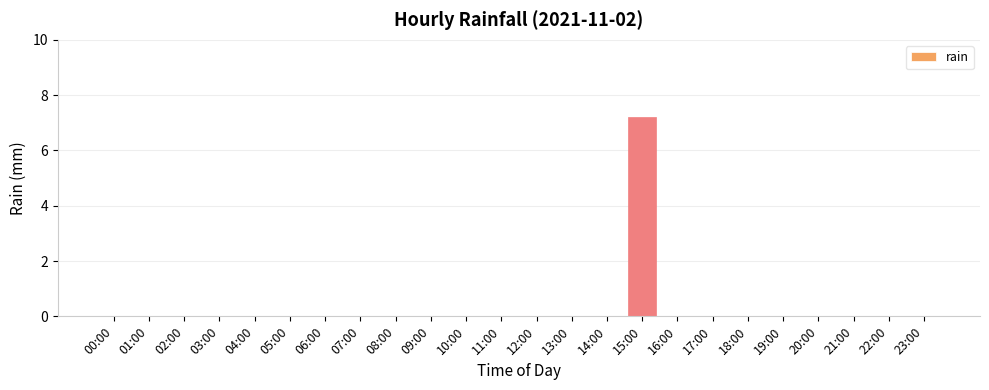

Is it true that the value at 05:00 is 0.0?

True